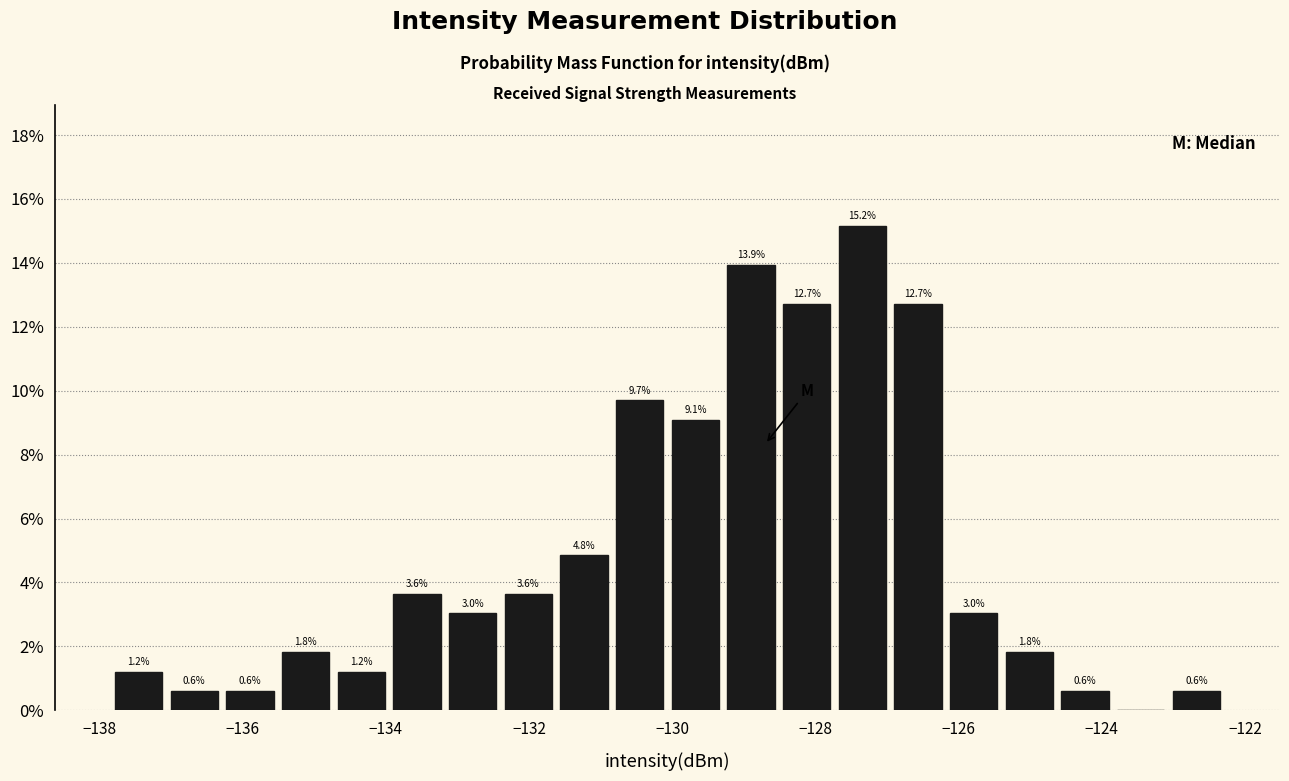

Around what value on the x-axis is the tallest bar? Give the approximate position of its centre, as read against the axis.

-127.4